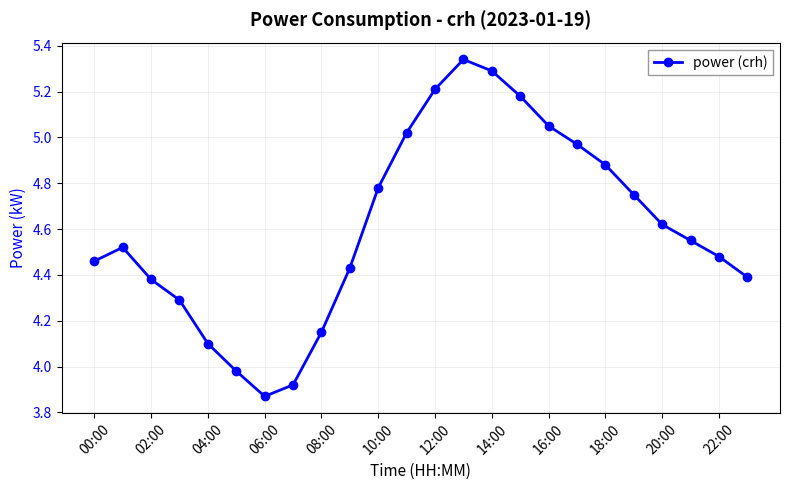

True or false: the data has more than 1 interior local peaks.

True